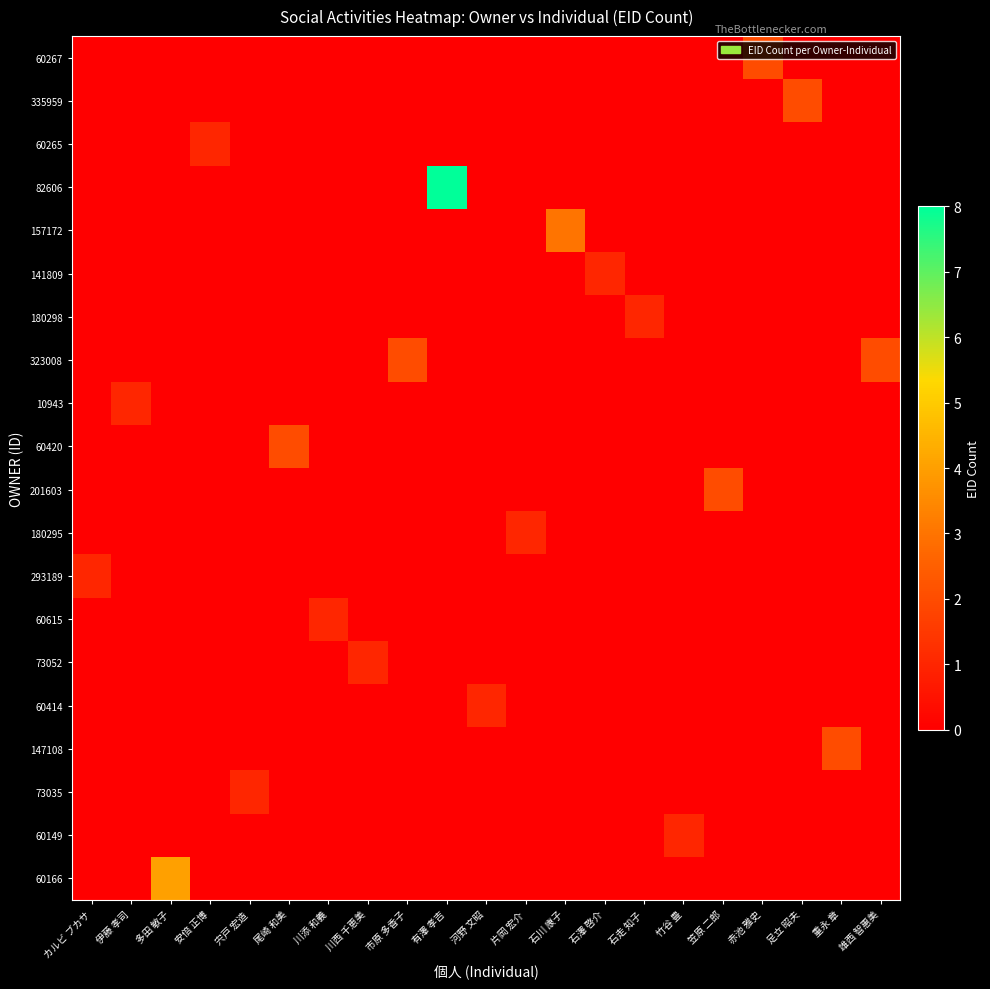

Between 伊藤 孝司 and 河野 文昭, which is larger?

伊藤 孝司